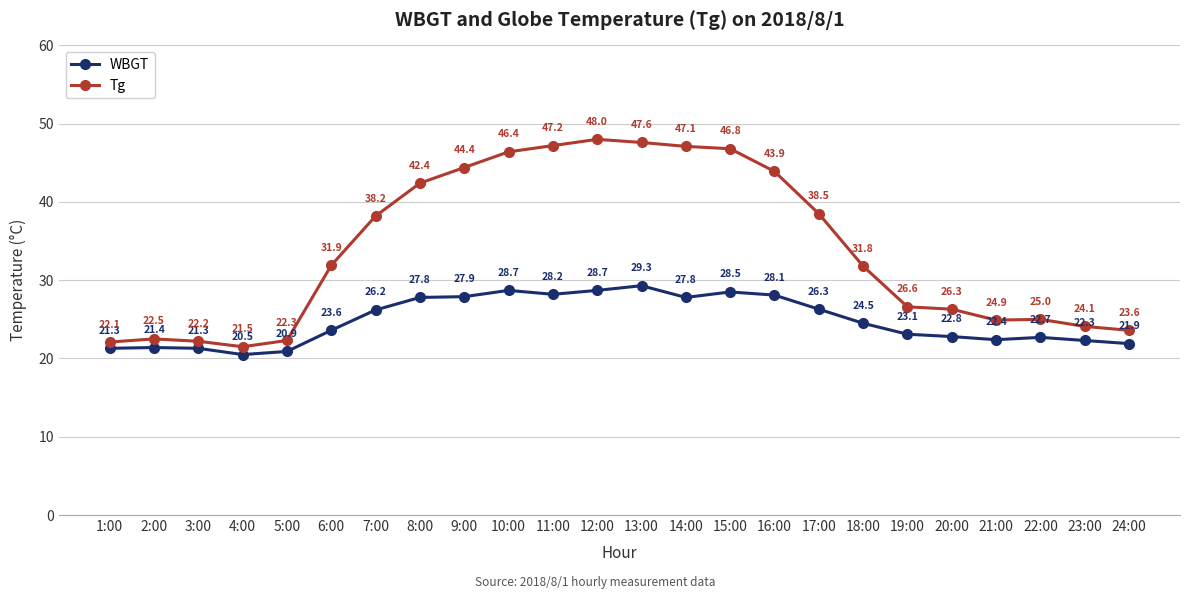

What is the smallest value displayed?

20.5